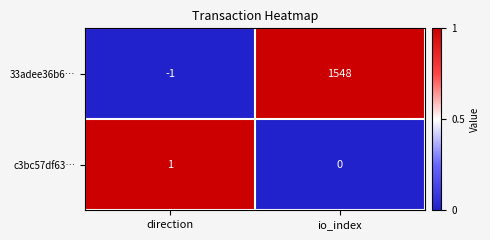

Reading left to right, what are all the values shown in this chart?

33adee36b6…: -1	1548
c3bc57df63…: 1	0